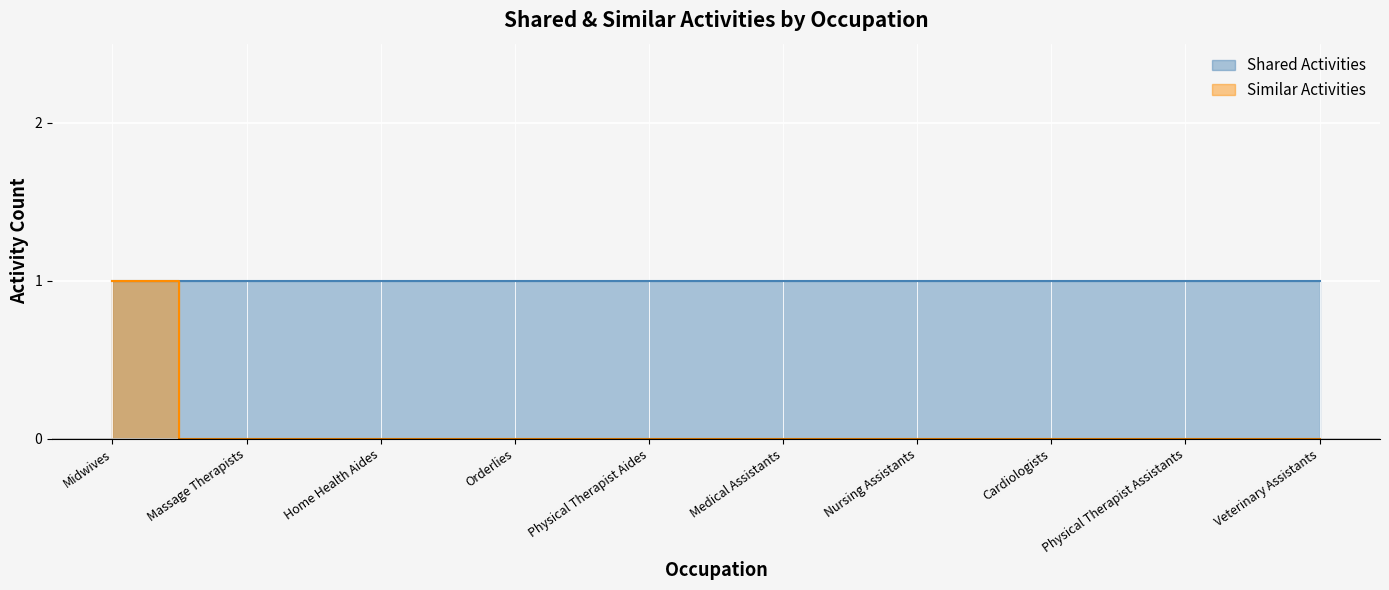

List the labels in order of value, largest first.

Midwives, Massage Therapists, Home Health Aides, Orderlies, Physical Therapist Aides, Medical Assistants, Nursing Assistants, Cardiologists, Physical Therapist Assistants, Veterinary Assistants